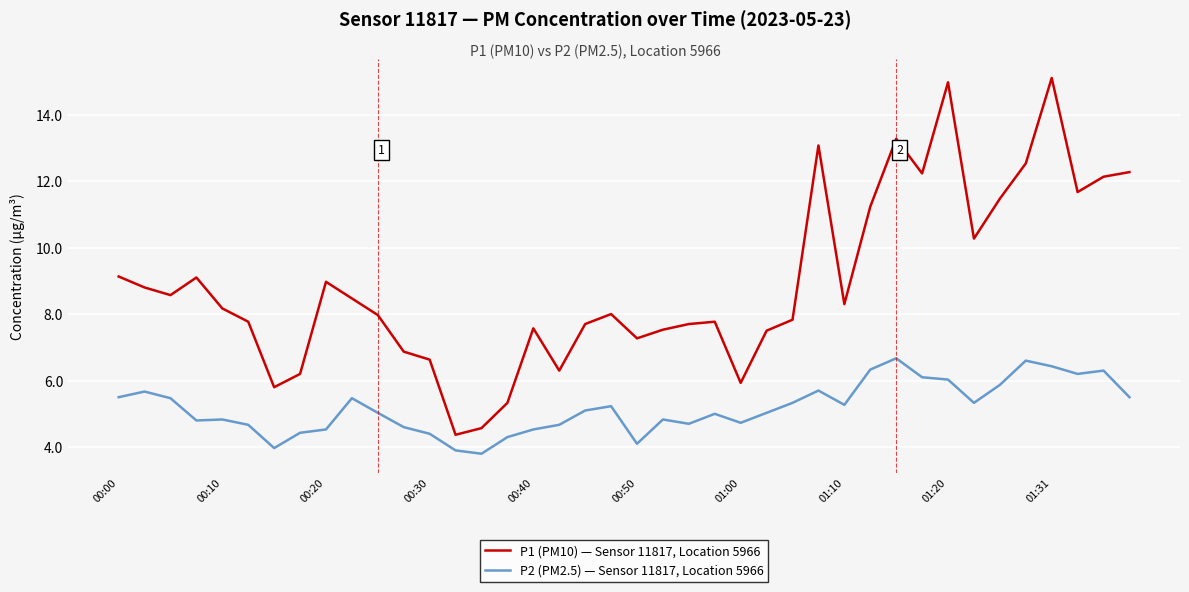

Which series has the largest total across all categories?

P1 (PM10) — Sensor 11817, Location 5966